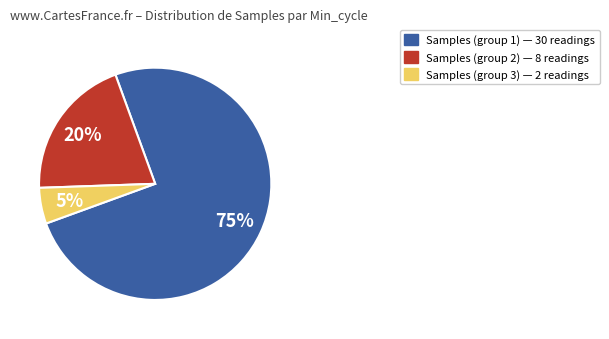

To the nearest percent, what percentage of the pie is Samples (group 3) — 2 readings?

5%